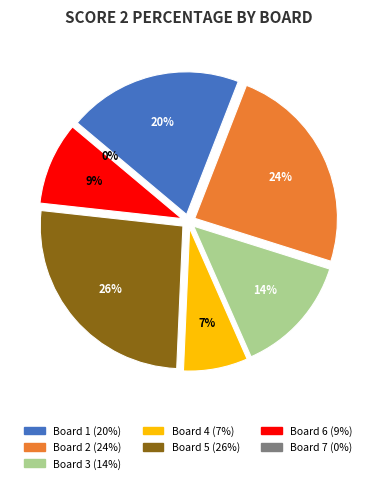

The Board 1 slice represents 14% of the pie. True or false?

False